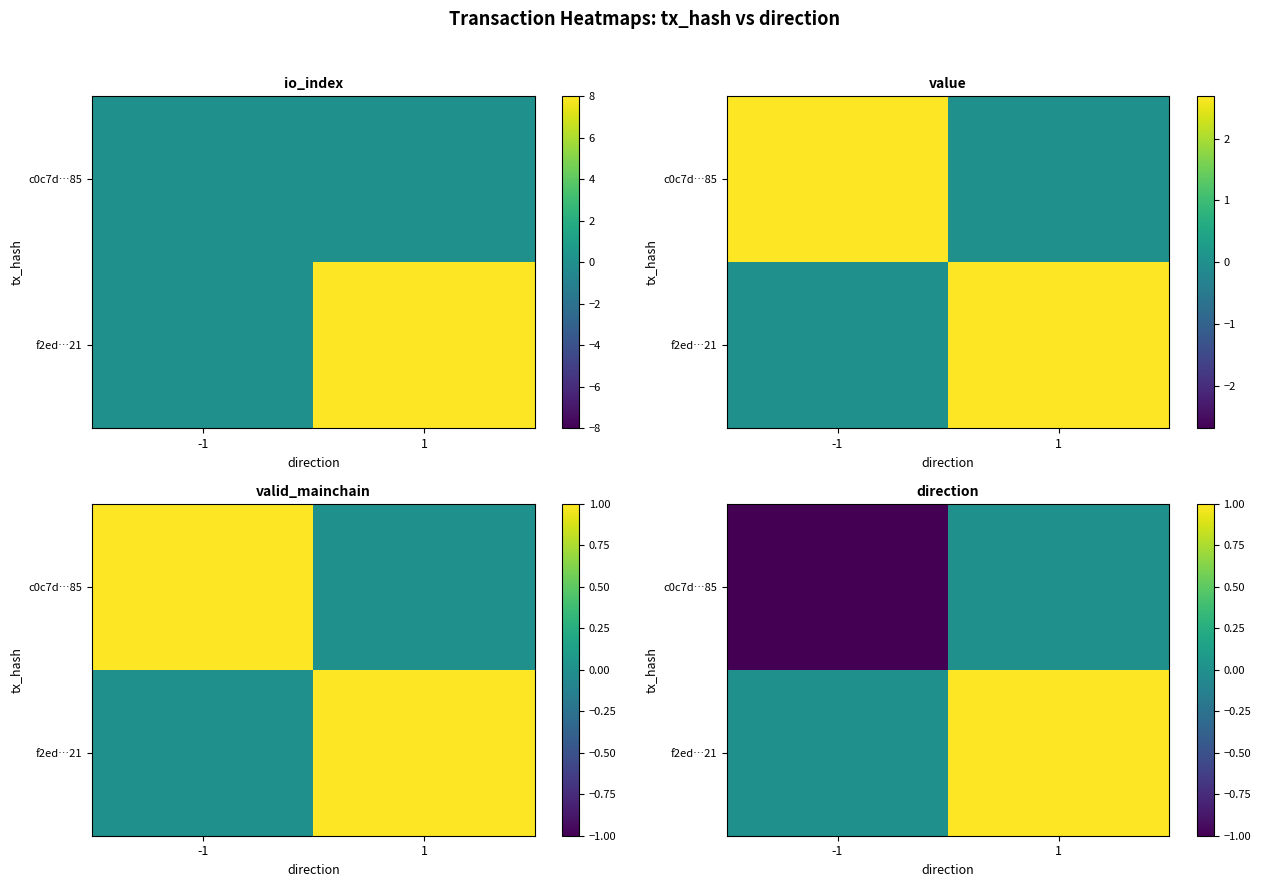

True or false: c0c7d…85 has a value of -2 at -1.

False